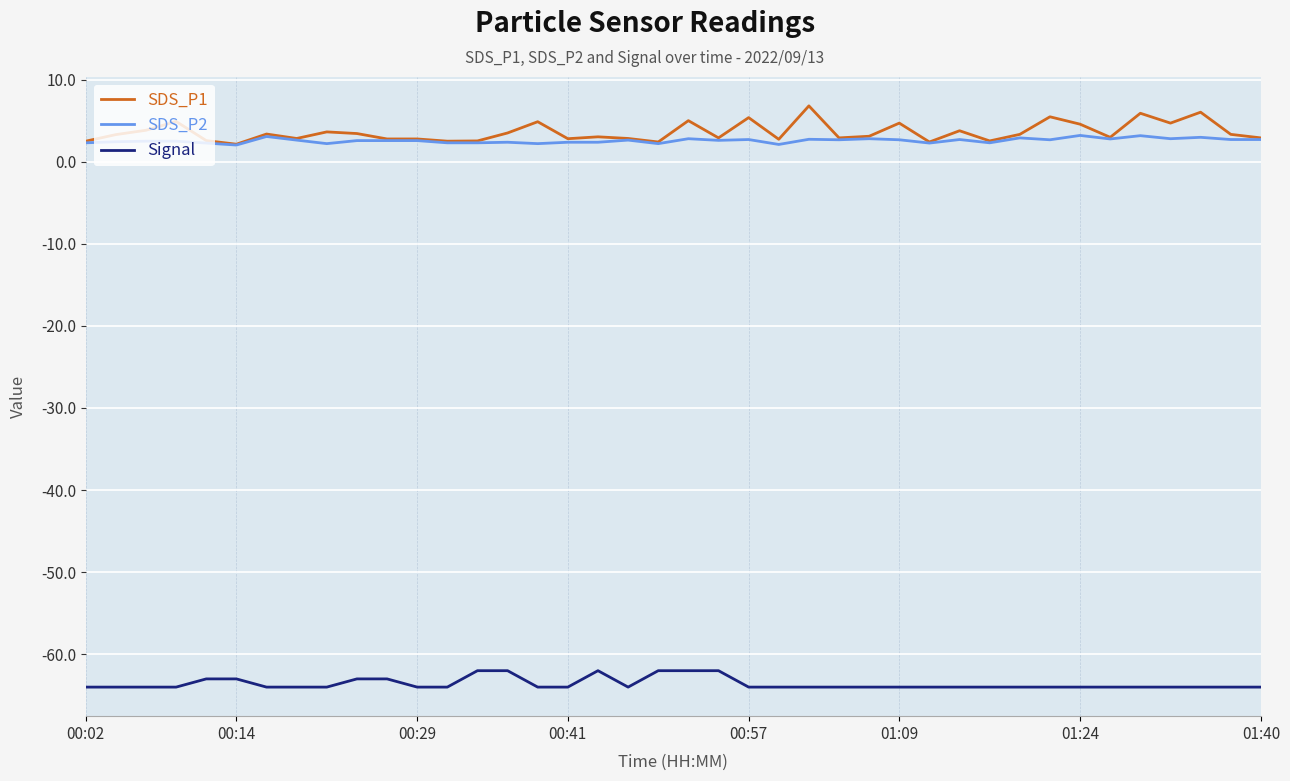

List the series in order of their peak value, highest first.

SDS_P1, SDS_P2, Signal